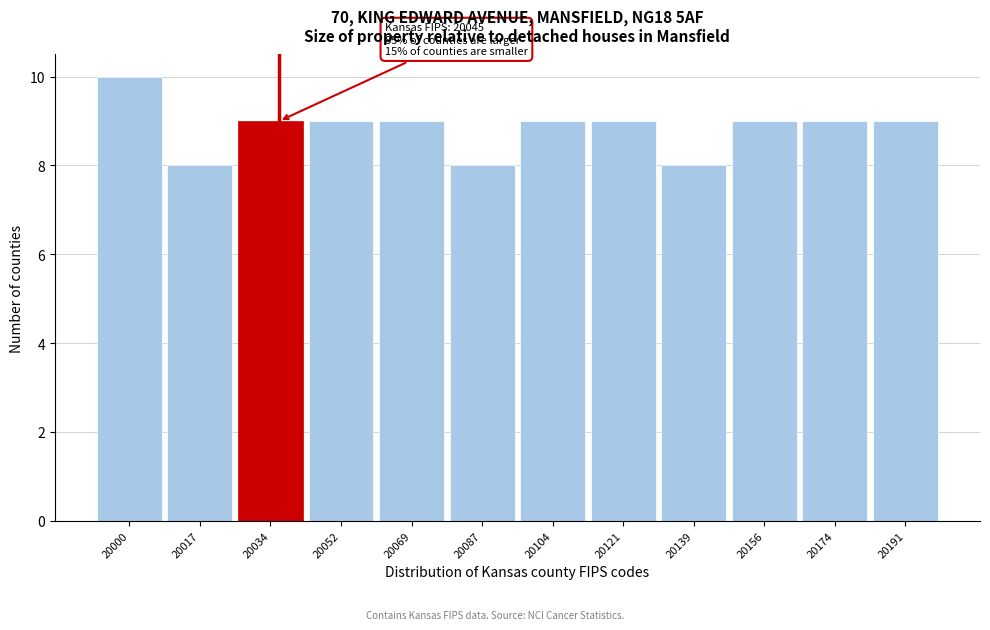

Reading left to right, what are all the values shown in this chart?

10	8	9	9	9	8	9	9	8	9	9	9